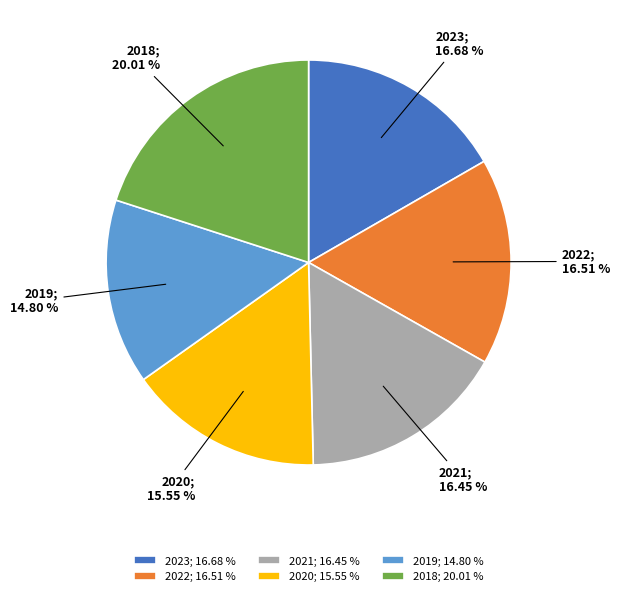

Between 2019; 14.80 % and 2021; 16.45 %, which is larger?

2021; 16.45 %